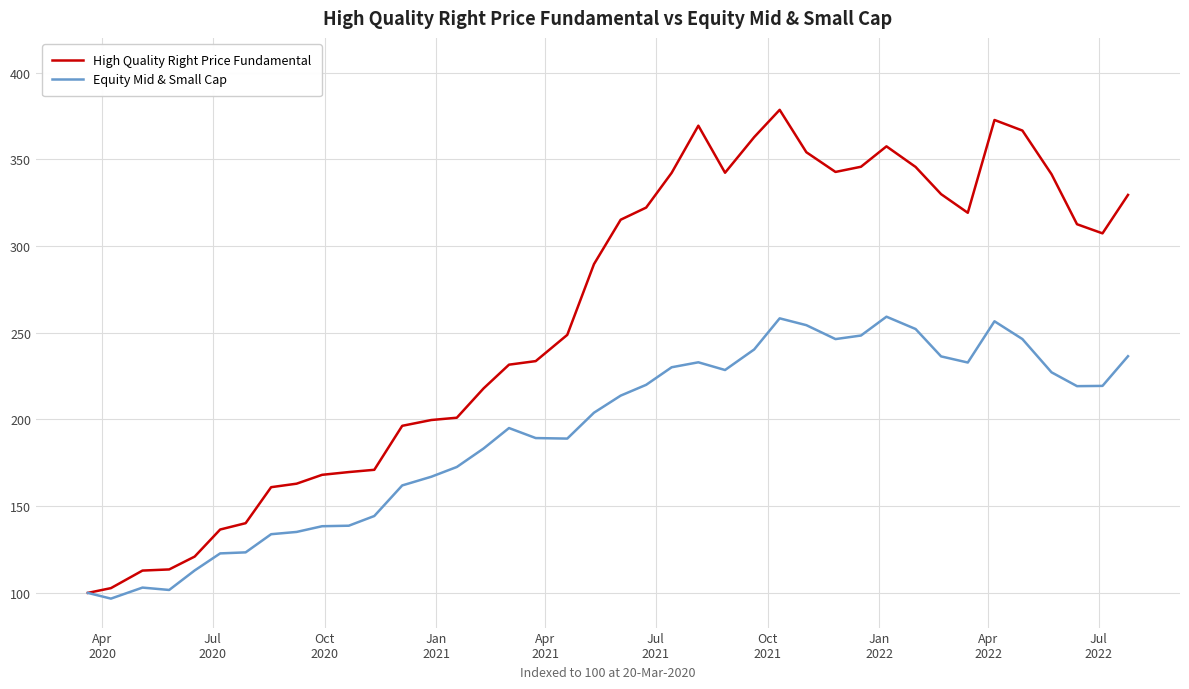

What is the average value of the High Quality Right Price Fundamental series?

258.4